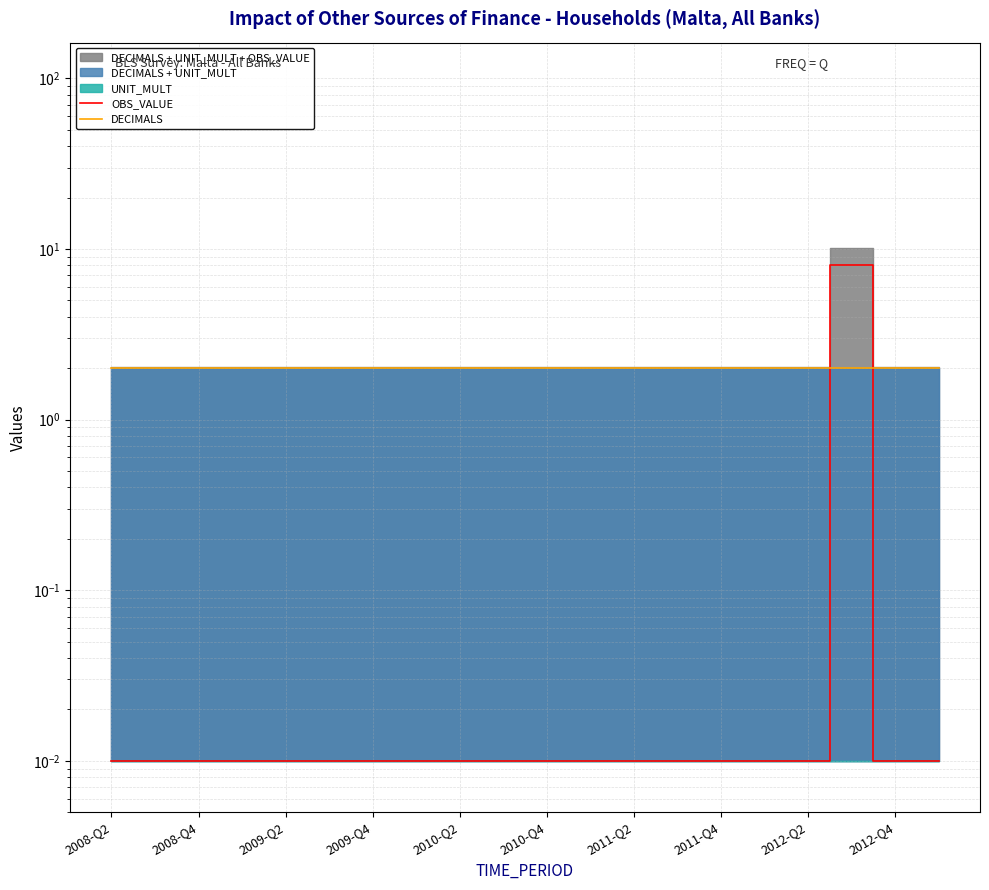

Where is OBS_VALUE nearest to the value 4?

2008-Q2